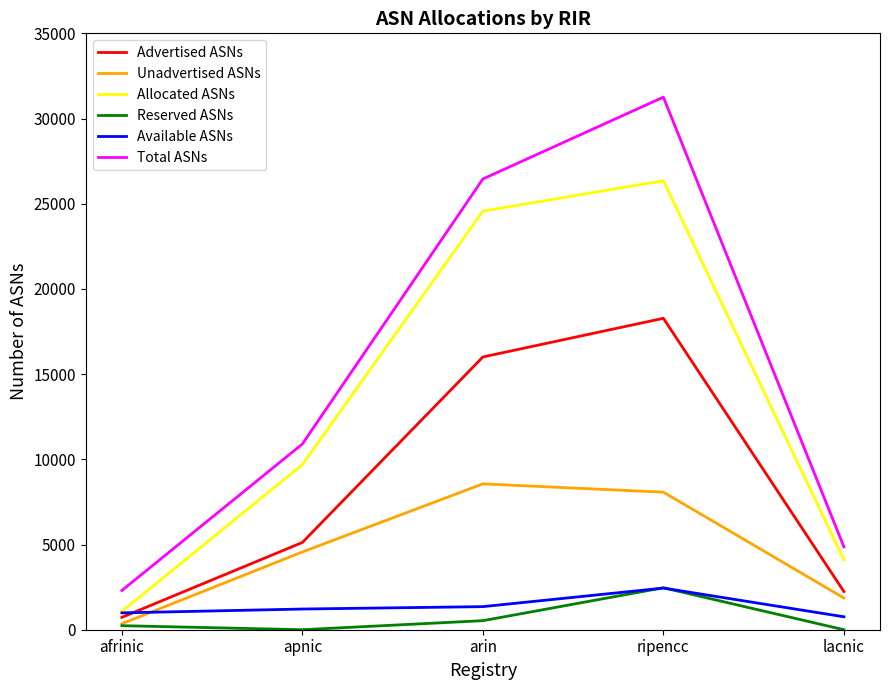

What is the difference between the maximum and minimum values in the Allocated ASNs series?

25273